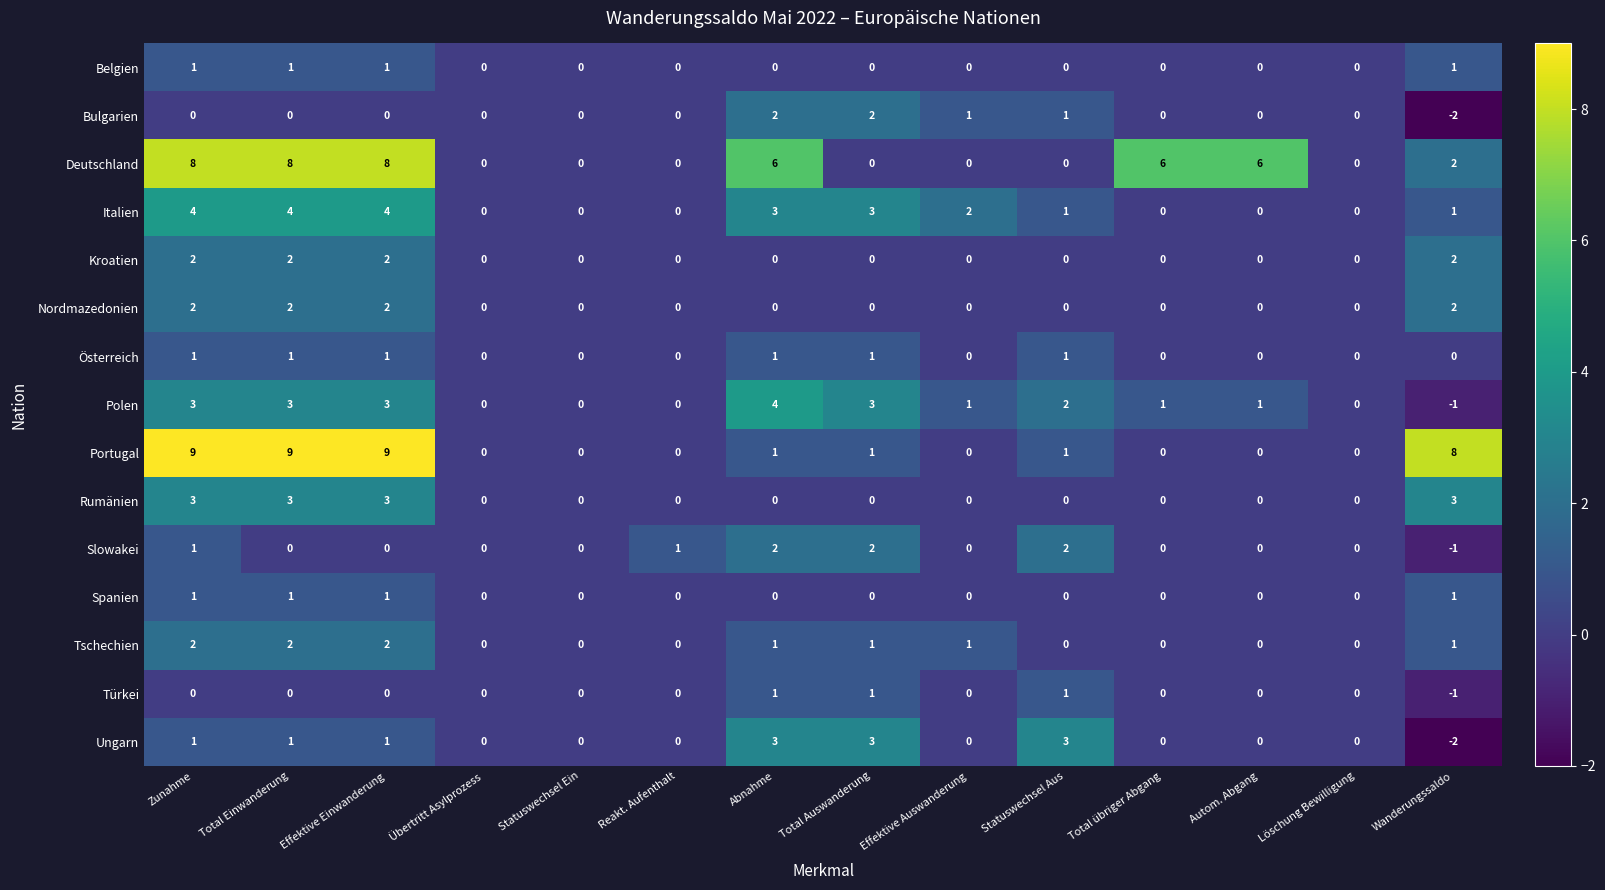

How many series are shown in this chart?

15